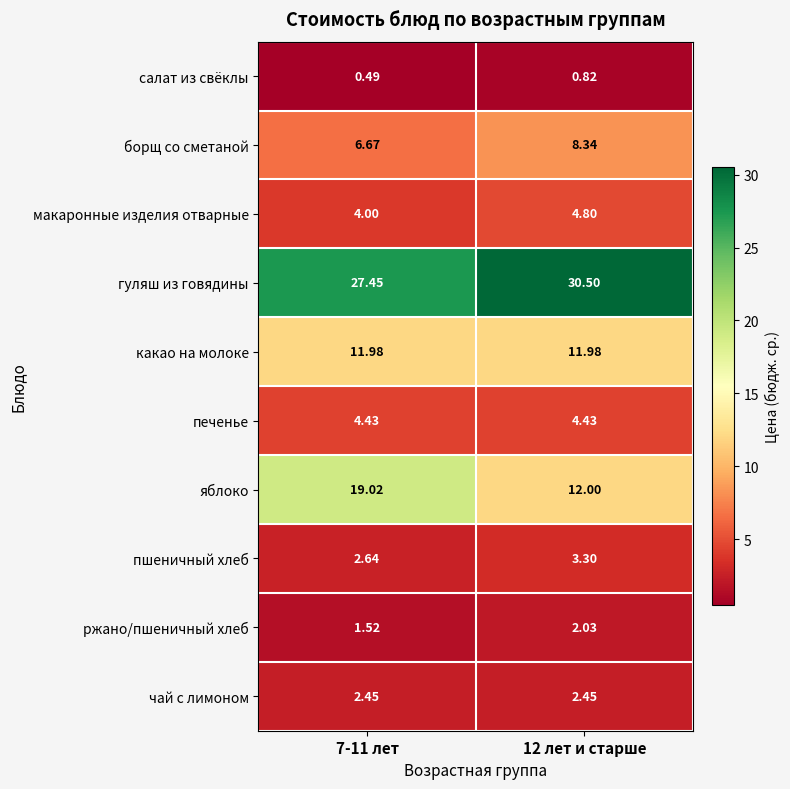

Between 7-11 лет and 12 лет и старше, which series saw the biggest shift?

яблоко